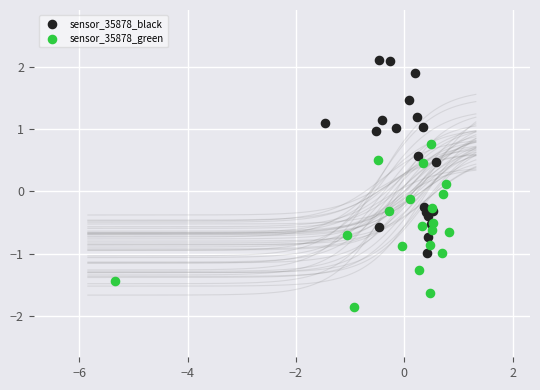

Which series reaches the minimum Y coordinate?

sensor_35878_green